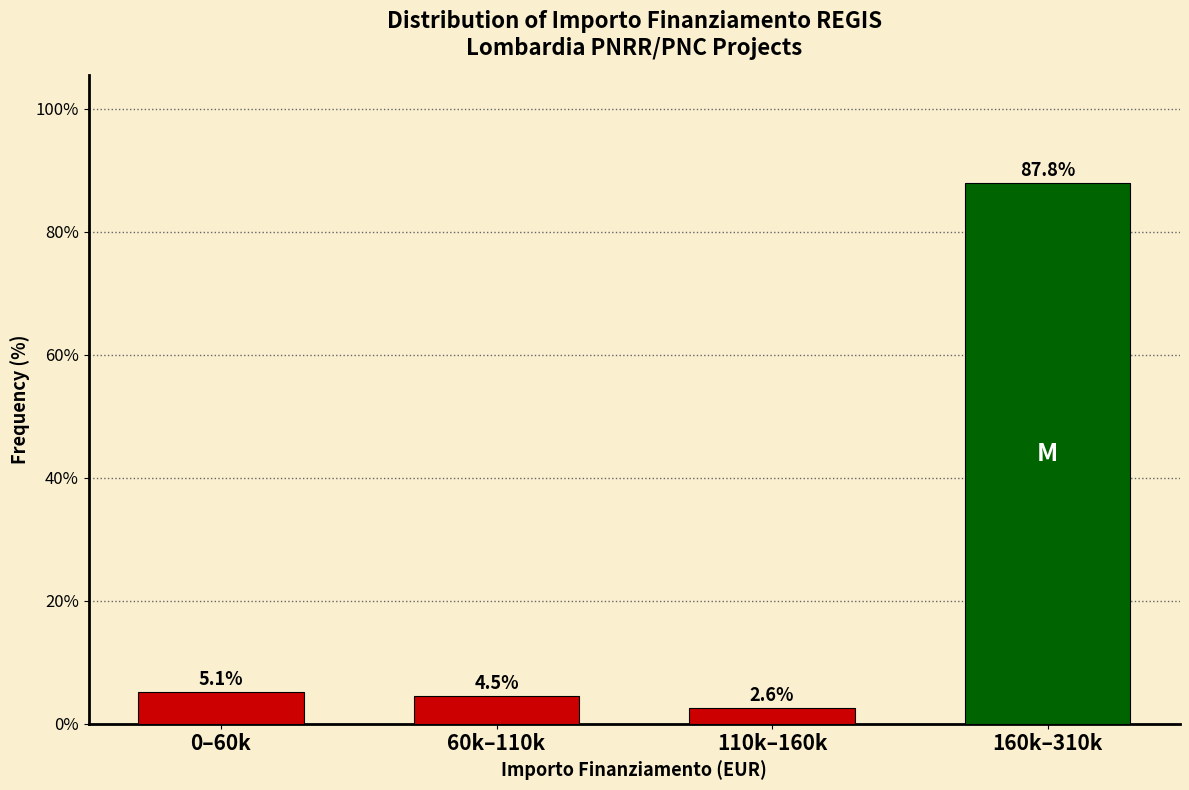

Reading right to left, what are all the values shown in this chart?

160k–310k=87.8	110k–160k=2.6	60k–110k=4.5	0–60k=5.1